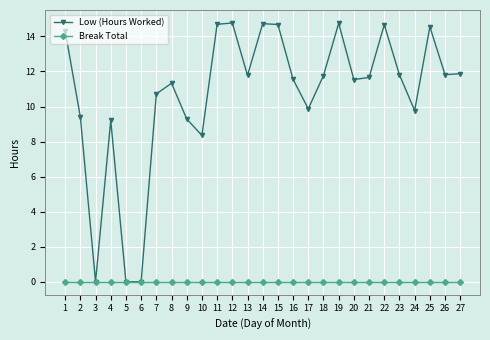

Rank the series at 12 from lowest to highest value.

Break Total, Low (Hours Worked)